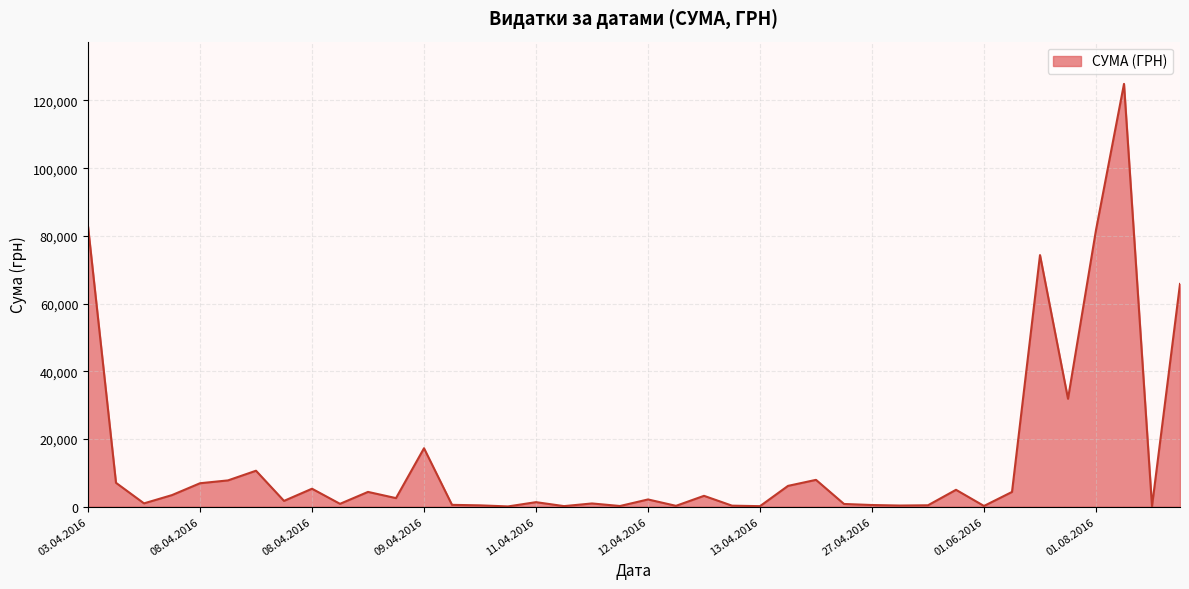

What is the average value?

14111.1